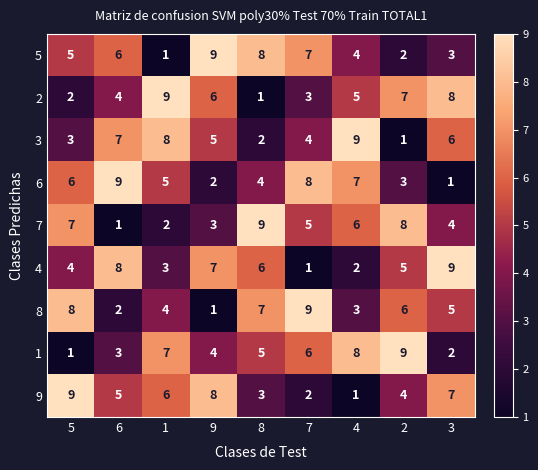

Rank the categories by 5 value from highest to lowest.

9, 8, 7, 6, 5, 4, 3, 2, 1